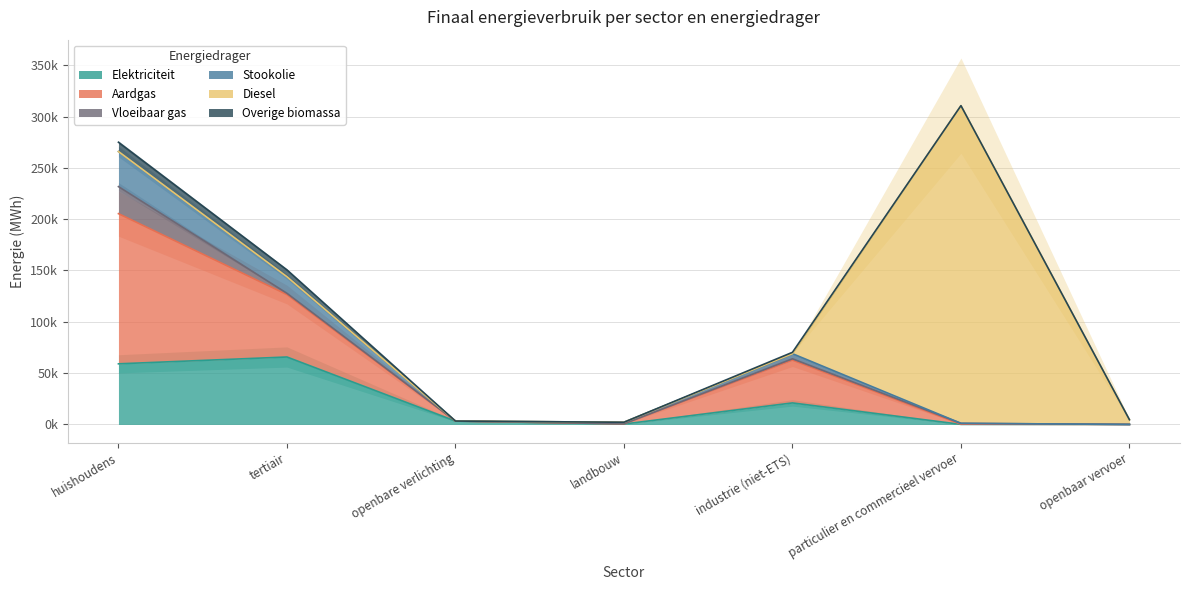

Which series changed the most between openbare verlichting and openbaar vervoer?

Elektriciteit